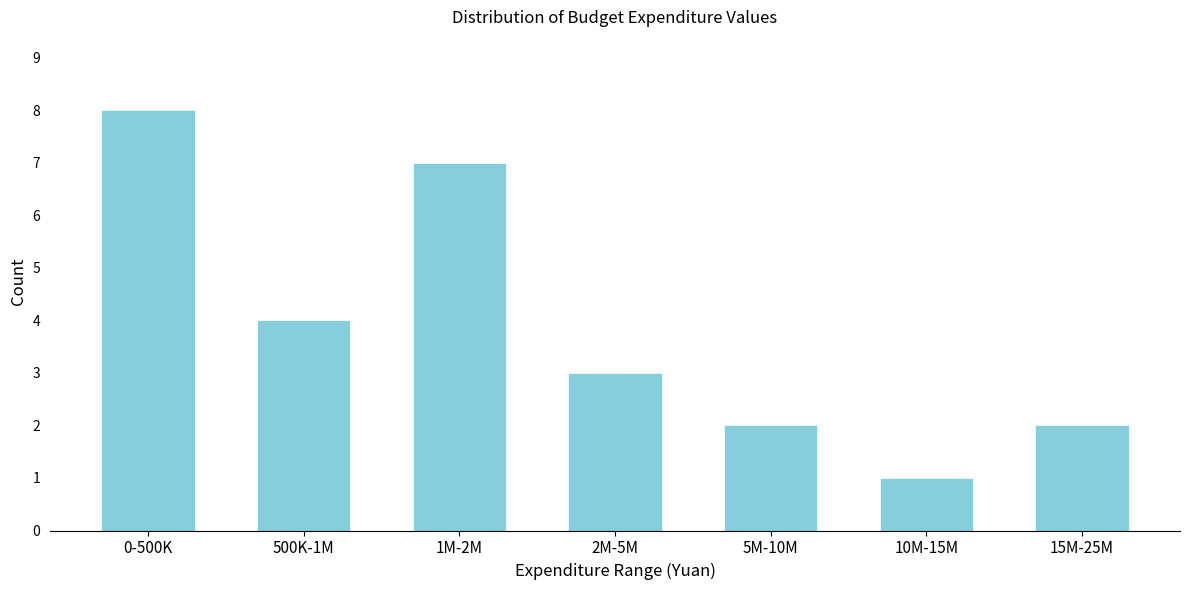

Reading left to right, extract all data points from this chart.

0-500K=8	500K-1M=4	1M-2M=7	2M-5M=3	5M-10M=2	10M-15M=1	15M-25M=2